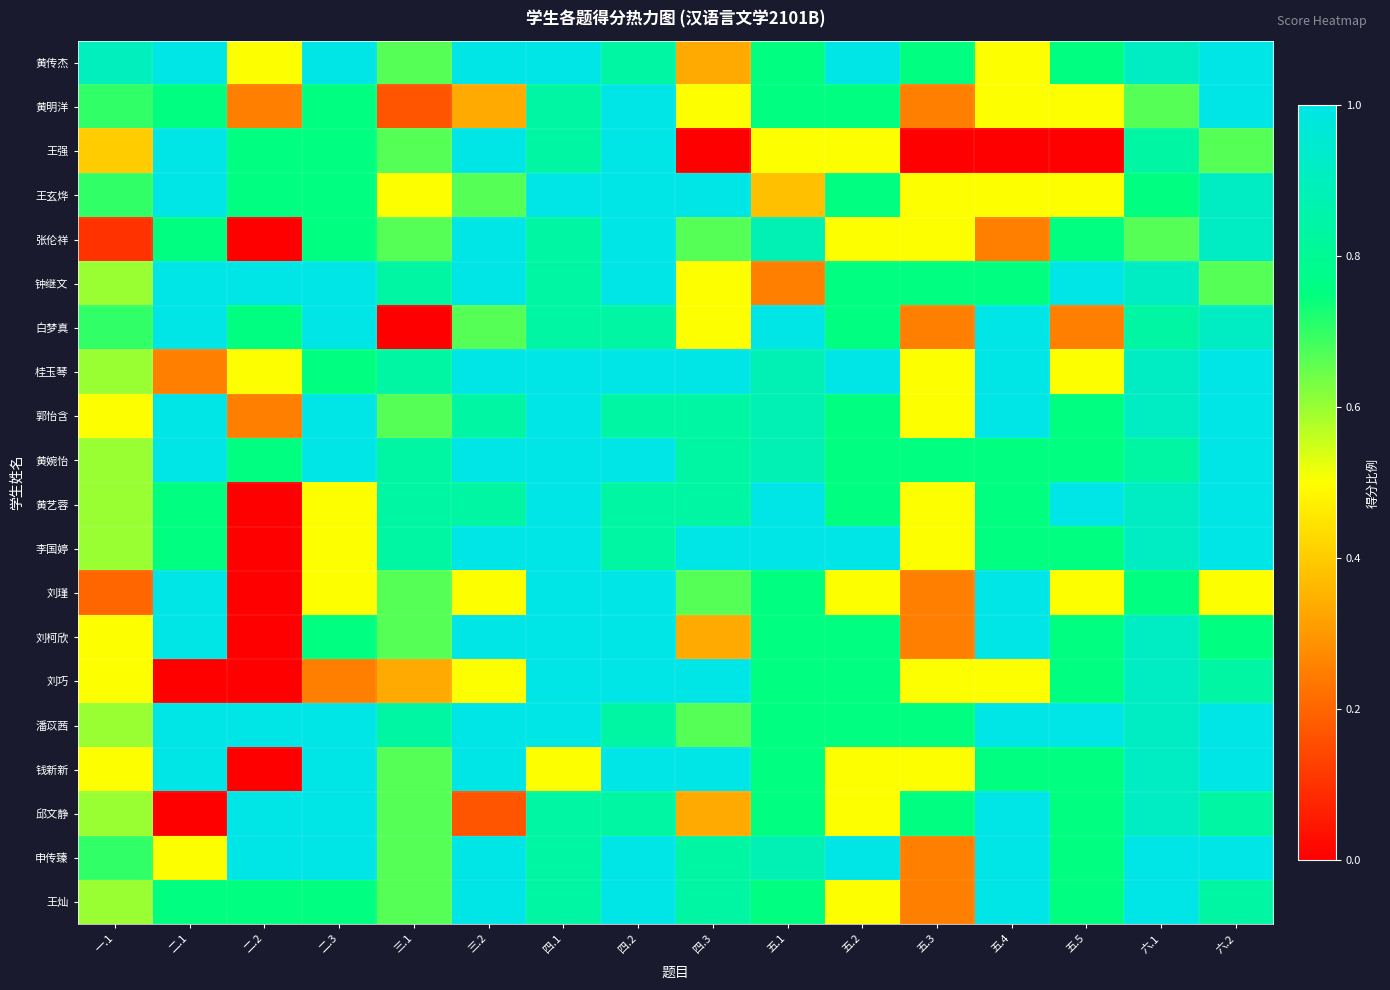

Reading right to left, what are all the values shown in this chart?

黄传杰: 六.2=1.0	六.1=0.9	五.5=0.8	五.4=0.5	五.3=0.8	五.2=1.0	五.1=0.8	四.3=0.3	四.2=0.8	四.1=1.0	三.2=1.0	三.1=0.7	二.3=1.0	二.2=0.5	二.1=1.0	一.1=0.9
黄明洋: 六.2=1.0	六.1=0.7	五.5=0.5	五.4=0.5	五.3=0.2	五.2=0.8	五.1=0.8	四.3=0.5	四.2=1.0	四.1=0.8	三.2=0.3	三.1=0.2	二.3=0.8	二.2=0.2	二.1=0.8	一.1=0.7
王强: 六.2=0.7	六.1=0.8	五.5=0.0	五.4=0.0	五.3=0.0	五.2=0.5	五.1=0.5	四.3=0.0	四.2=1.0	四.1=0.8	三.2=1.0	三.1=0.7	二.3=0.8	二.2=0.8	二.1=1.0	一.1=0.4
王玄烨: 六.2=0.9	六.1=0.8	五.5=0.5	五.4=0.5	五.3=0.5	五.2=0.8	五.1=0.4	四.3=1.0	四.2=1.0	四.1=1.0	三.2=0.7	三.1=0.5	二.3=0.8	二.2=0.8	二.1=1.0	一.1=0.7
张伦祥: 六.2=0.9	六.1=0.7	五.5=0.8	五.4=0.2	五.3=0.5	五.2=0.5	五.1=0.9	四.3=0.7	四.2=1.0	四.1=0.8	三.2=1.0	三.1=0.7	二.3=0.8	二.2=0.0	二.1=0.8	一.1=0.1
钟继文: 六.2=0.7	六.1=0.9	五.5=1.0	五.4=0.8	五.3=0.8	五.2=0.8	五.1=0.2	四.3=0.5	四.2=1.0	四.1=0.8	三.2=1.0	三.1=0.8	二.3=1.0	二.2=1.0	二.1=1.0	一.1=0.6
白梦真: 六.2=0.9	六.1=0.8	五.5=0.2	五.4=1.0	五.3=0.2	五.2=0.8	五.1=1.0	四.3=0.5	四.2=0.8	四.1=0.8	三.2=0.7	三.1=0.0	二.3=1.0	二.2=0.8	二.1=1.0	一.1=0.7
桂玉琴: 六.2=1.0	六.1=0.9	五.5=0.5	五.4=1.0	五.3=0.5	五.2=1.0	五.1=0.9	四.3=1.0	四.2=1.0	四.1=1.0	三.2=1.0	三.1=0.8	二.3=0.8	二.2=0.5	二.1=0.2	一.1=0.6
郭怡含: 六.2=1.0	六.1=0.9	五.5=0.8	五.4=1.0	五.3=0.5	五.2=0.8	五.1=0.9	四.3=0.8	四.2=0.8	四.1=1.0	三.2=0.8	三.1=0.7	二.3=1.0	二.2=0.2	二.1=1.0	一.1=0.5
黄婉怡: 六.2=1.0	六.1=0.8	五.5=0.8	五.4=0.8	五.3=0.8	五.2=0.8	五.1=0.9	四.3=0.8	四.2=1.0	四.1=1.0	三.2=1.0	三.1=0.8	二.3=1.0	二.2=0.8	二.1=1.0	一.1=0.6
黄艺蓉: 六.2=1.0	六.1=0.9	五.5=1.0	五.4=0.8	五.3=0.5	五.2=0.8	五.1=1.0	四.3=0.8	四.2=0.8	四.1=1.0	三.2=0.8	三.1=0.8	二.3=0.5	二.2=0.0	二.1=0.8	一.1=0.6
李国婷: 六.2=1.0	六.1=0.9	五.5=0.8	五.4=0.8	五.3=0.5	五.2=1.0	五.1=1.0	四.3=1.0	四.2=0.8	四.1=1.0	三.2=1.0	三.1=0.8	二.3=0.5	二.2=0.0	二.1=0.8	一.1=0.6
刘瑾: 六.2=0.5	六.1=0.8	五.5=0.5	五.4=1.0	五.3=0.2	五.2=0.5	五.1=0.8	四.3=0.7	四.2=1.0	四.1=1.0	三.2=0.5	三.1=0.7	二.3=0.5	二.2=0.0	二.1=1.0	一.1=0.2
刘柯欣: 六.2=0.8	六.1=0.9	五.5=0.8	五.4=1.0	五.3=0.2	五.2=0.8	五.1=0.8	四.3=0.3	四.2=1.0	四.1=1.0	三.2=1.0	三.1=0.7	二.3=0.8	二.2=0.0	二.1=1.0	一.1=0.5
刘巧: 六.2=0.8	六.1=0.9	五.5=0.8	五.4=0.5	五.3=0.5	五.2=0.8	五.1=0.8	四.3=1.0	四.2=1.0	四.1=1.0	三.2=0.5	三.1=0.3	二.3=0.2	二.2=0.0	二.1=0.0	一.1=0.5
潘苡茜: 六.2=1.0	六.1=0.9	五.5=1.0	五.4=1.0	五.3=0.8	五.2=0.8	五.1=0.8	四.3=0.7	四.2=0.8	四.1=1.0	三.2=1.0	三.1=0.8	二.3=1.0	二.2=1.0	二.1=1.0	一.1=0.6
钱新新: 六.2=1.0	六.1=0.9	五.5=0.8	五.4=0.8	五.3=0.5	五.2=0.5	五.1=0.8	四.3=1.0	四.2=1.0	四.1=0.5	三.2=1.0	三.1=0.7	二.3=1.0	二.2=0.0	二.1=1.0	一.1=0.5
邱文静: 六.2=0.8	六.1=0.9	五.5=0.8	五.4=1.0	五.3=0.8	五.2=0.5	五.1=0.8	四.3=0.3	四.2=0.8	四.1=0.8	三.2=0.2	三.1=0.7	二.3=1.0	二.2=1.0	二.1=0.0	一.1=0.6
申传臻: 六.2=1.0	六.1=1.0	五.5=0.8	五.4=1.0	五.3=0.2	五.2=1.0	五.1=0.9	四.3=0.8	四.2=1.0	四.1=0.8	三.2=1.0	三.1=0.7	二.3=1.0	二.2=1.0	二.1=0.5	一.1=0.7
王灿: 六.2=0.8	六.1=1.0	五.5=0.8	五.4=1.0	五.3=0.2	五.2=0.5	五.1=0.8	四.3=0.8	四.2=1.0	四.1=0.8	三.2=1.0	三.1=0.7	二.3=0.8	二.2=0.8	二.1=0.8	一.1=0.6